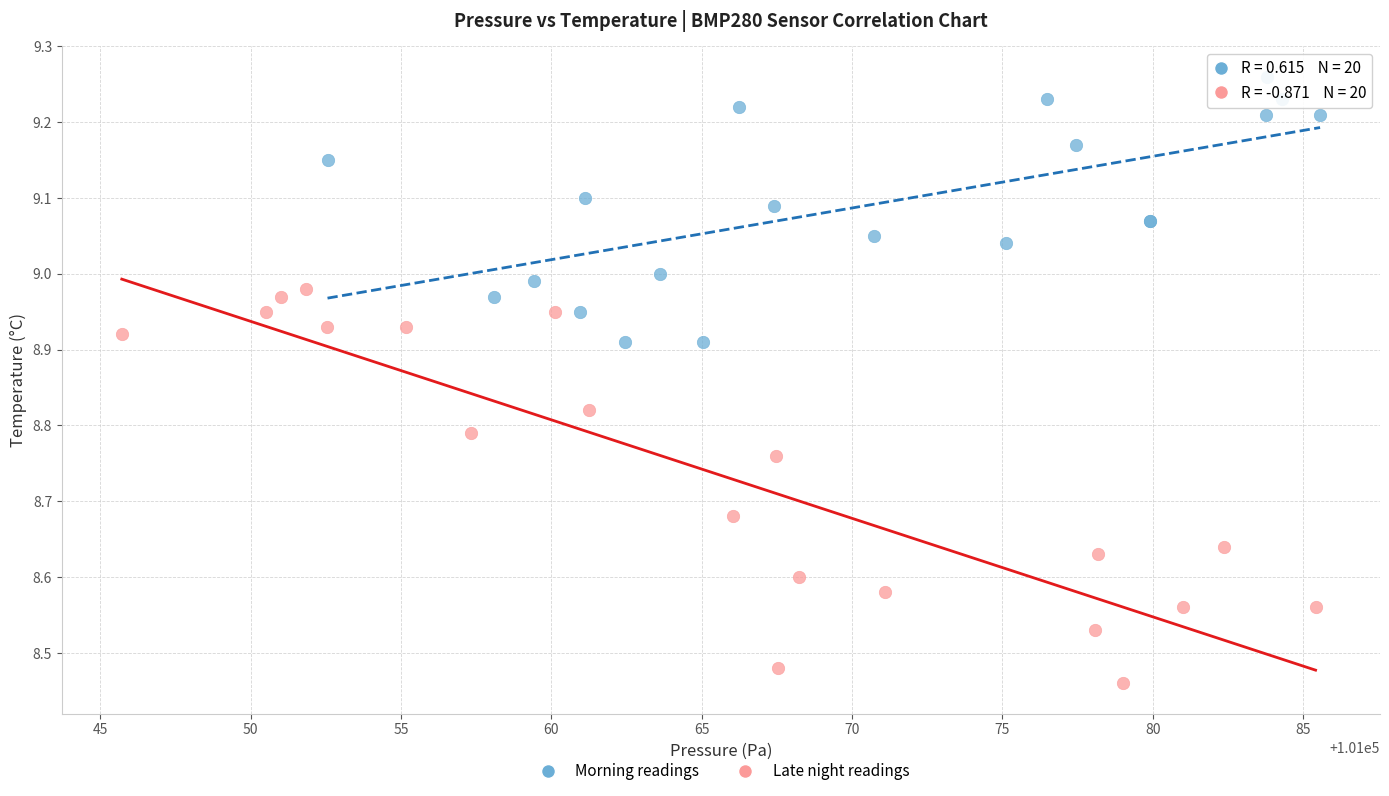

Which series reaches the minimum Y coordinate?

Late night readings